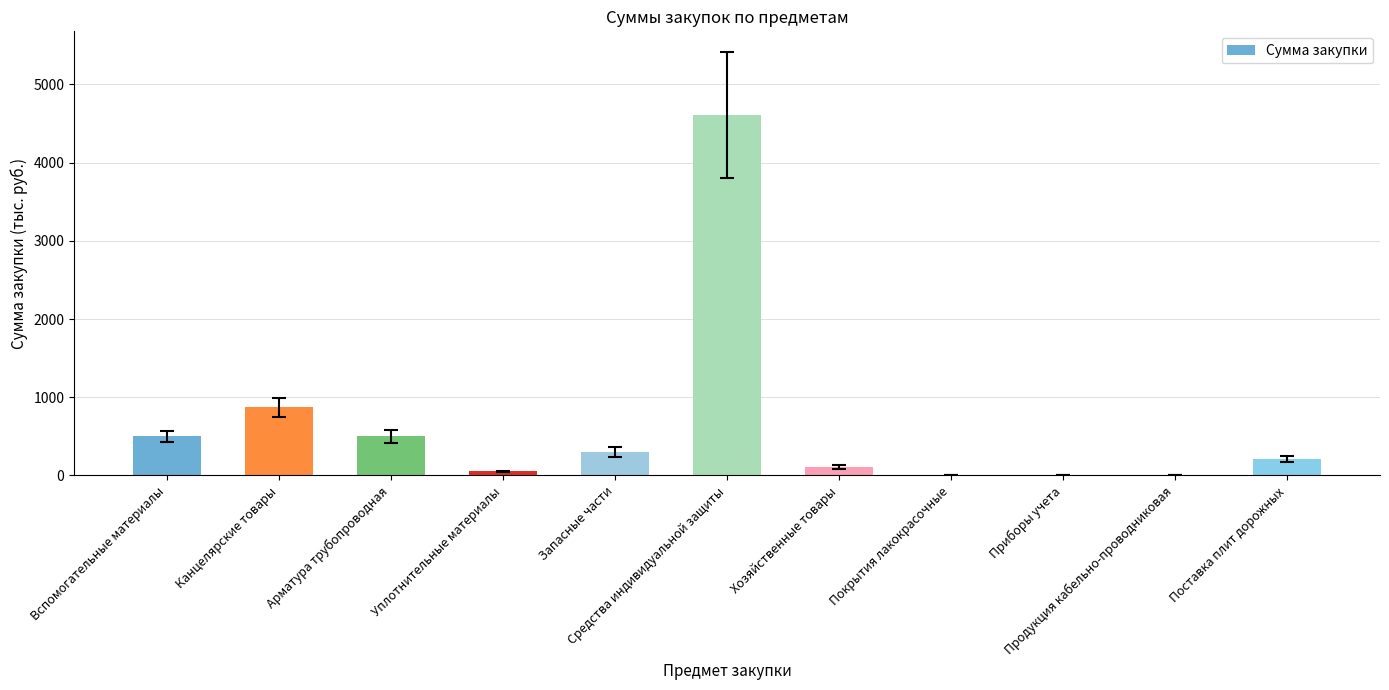

Count the number of data series in this chart.

1